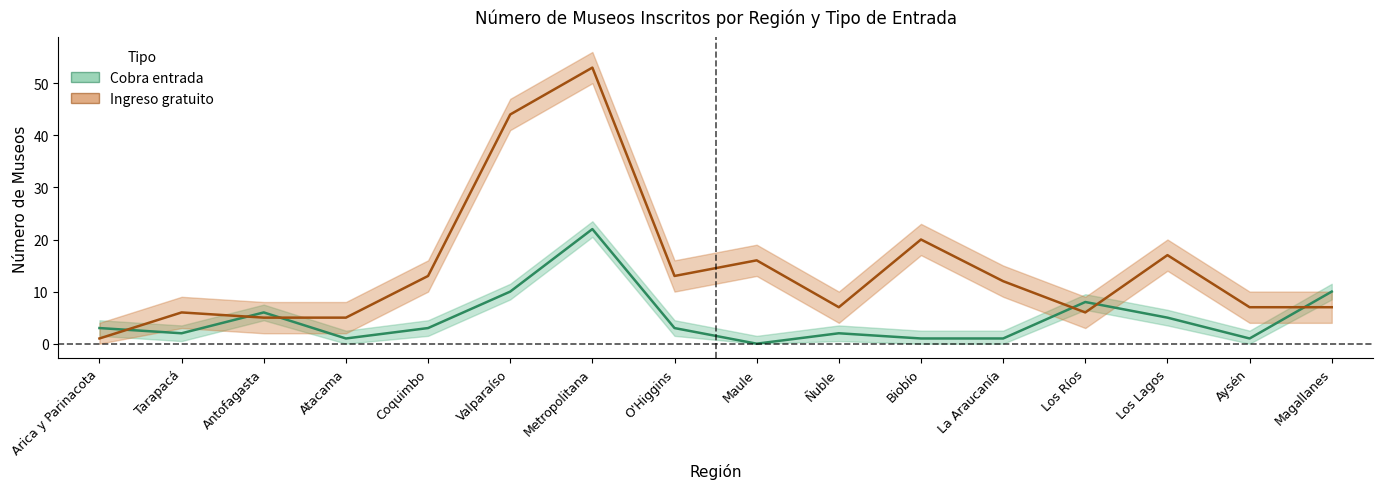

Is the value of Ingreso gratuito at Tarapacá greater than the value of Cobra entrada at Arica y Parinacota?

Yes